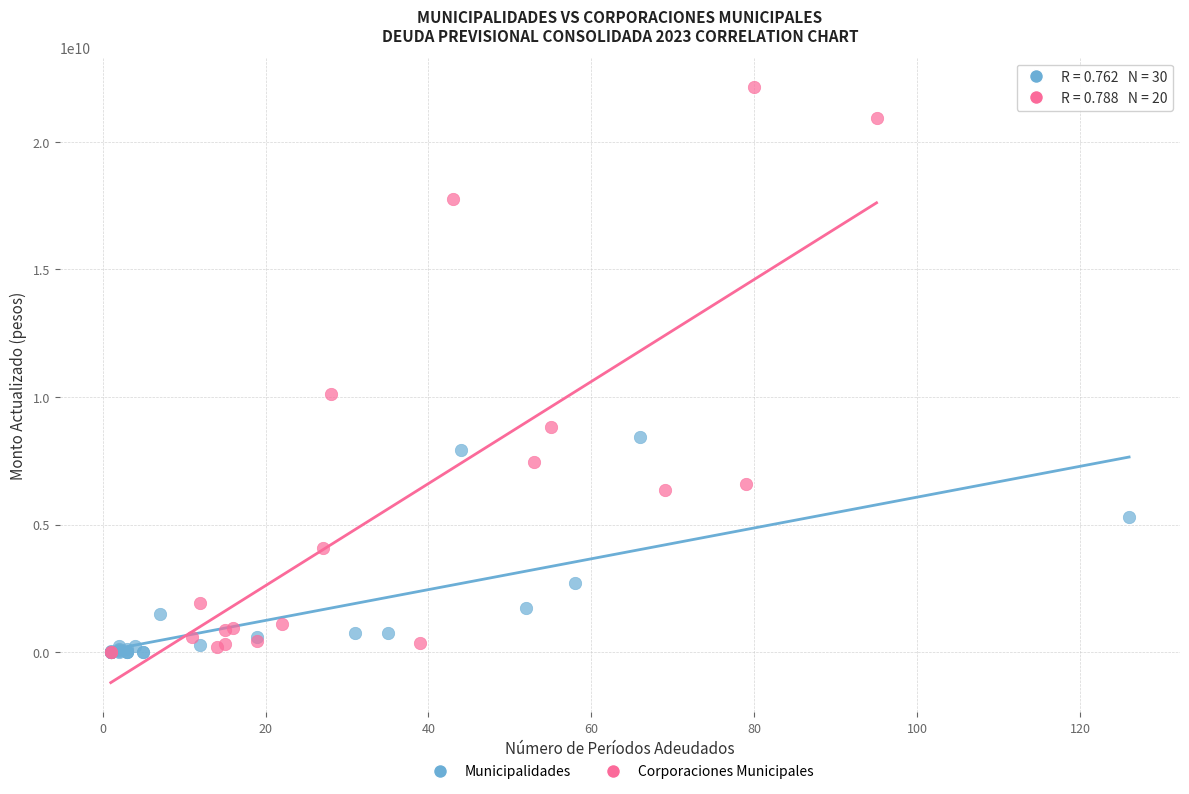

Which series contains the highest Y value?

Corporaciones Municipales